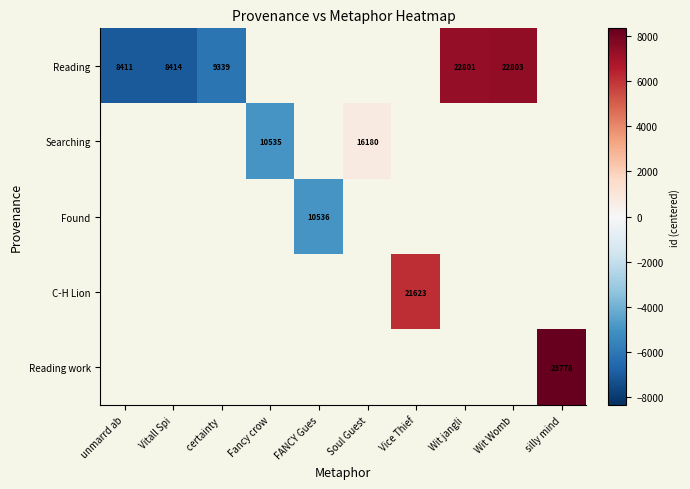

Is it true that Reading equals 9339 at certainty ?

True